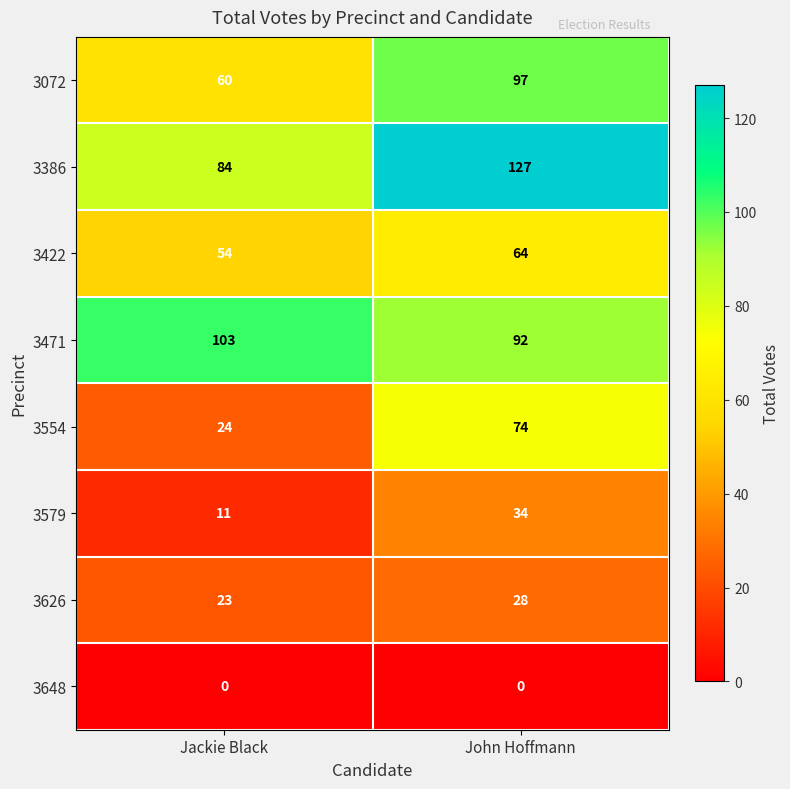

What is the sum of the 3471 values at John Hoffmann and Jackie Black?

195